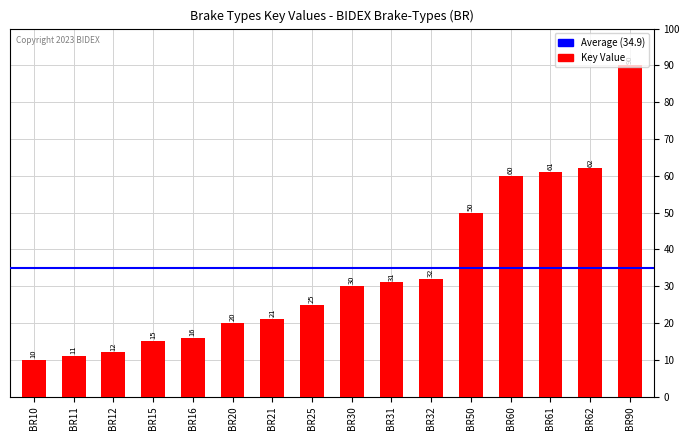

Does the chart contain any negative values?

No